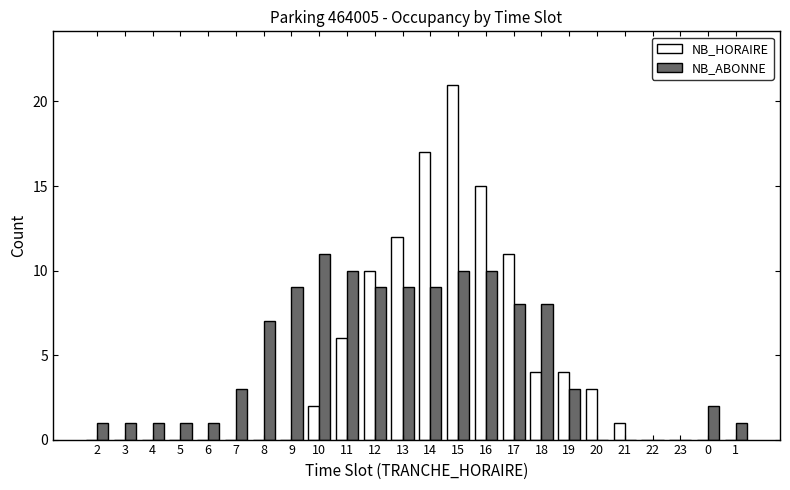

Which series changed the most between 5 and 9?

NB_ABONNE